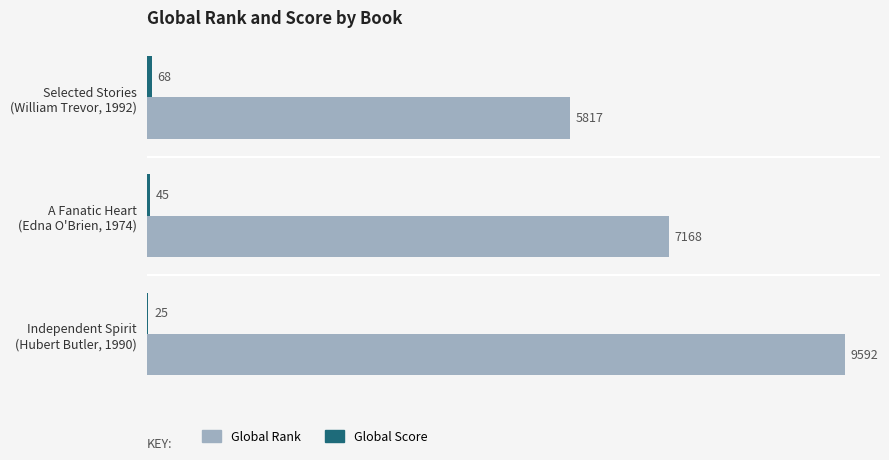

What is the highest value of the Global Rank series?

9592